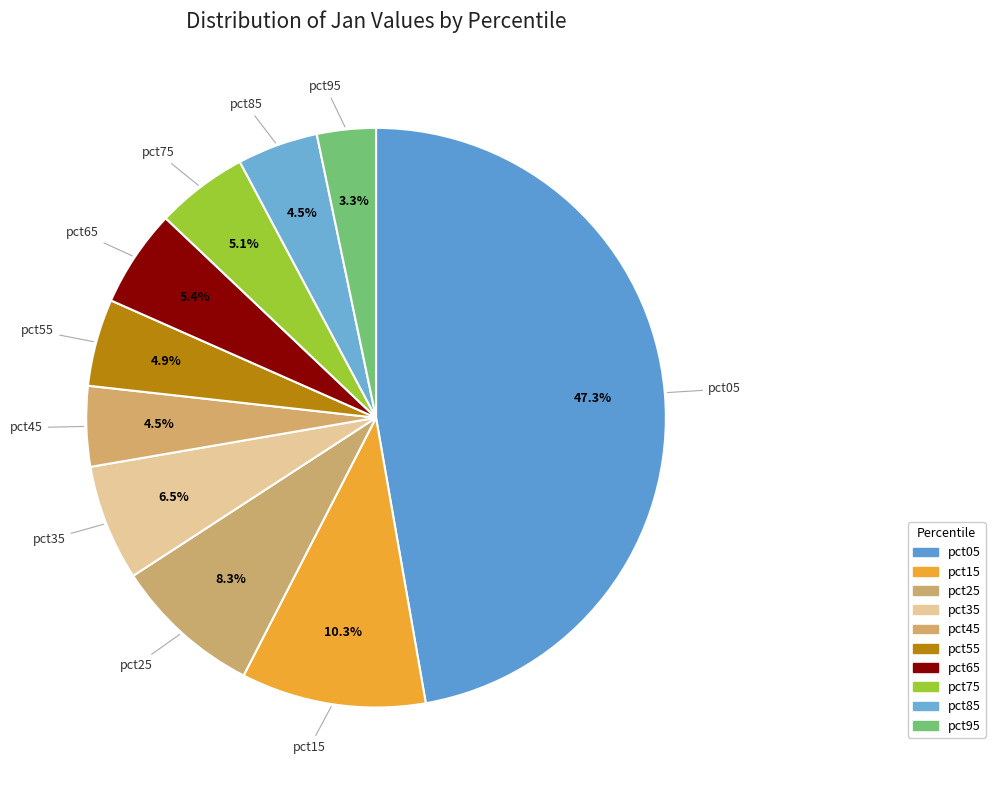

How many segments does this pie chart have?

10